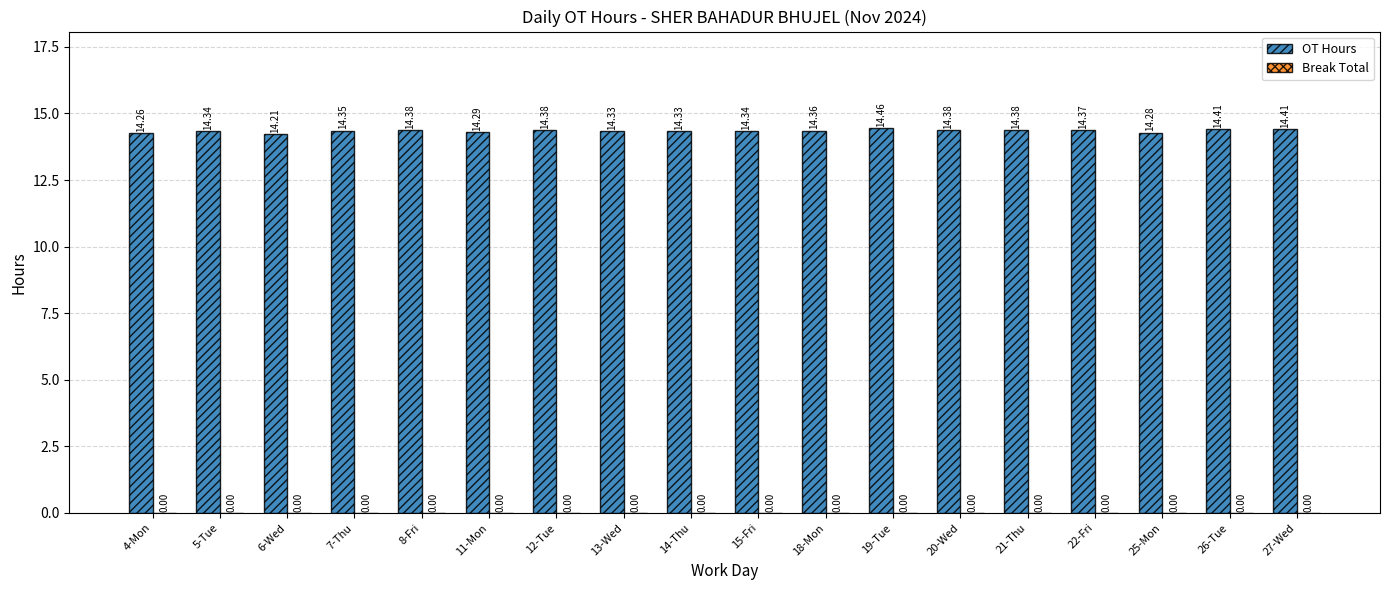

How many bars are there in total?

18